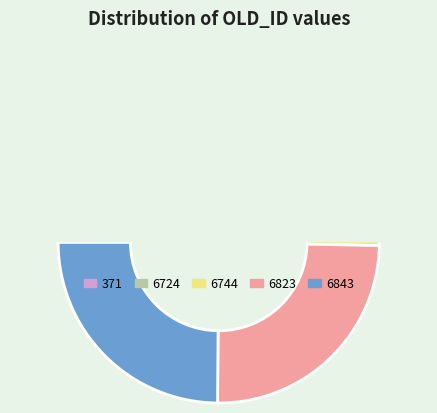

Rank the categories by value from highest to lowest.

6843, 6823, 6744, 6724, 371